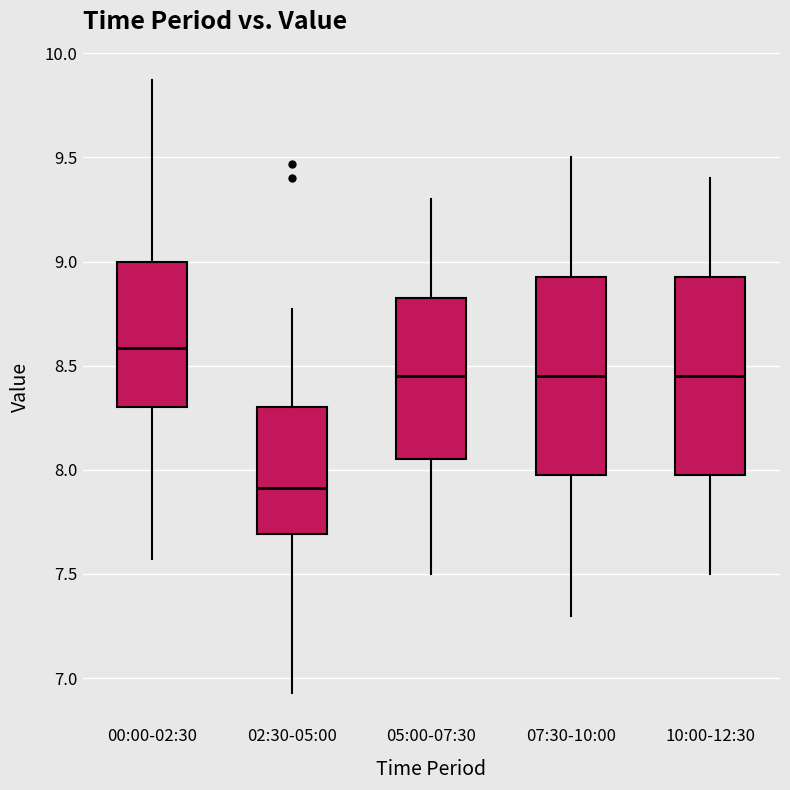

Reading left to right, read every box against the y-axis: the position of its median line, the range the box covers, and the ends of its whiskers. The values are not printed on the chart, so give them approximately, as read against the axis.

00:00-02:30: median 8.60, box 8.30 to 9.00, whiskers 7.55 to 9.85
02:30-05:00: median 7.90, box 7.70 to 8.30, whiskers 6.95 to 8.75
05:00-07:30: median 8.45, box 8.05 to 8.85, whiskers 7.50 to 9.30
07:30-10:00: median 8.45, box 8.00 to 8.95, whiskers 7.30 to 9.50
10:00-12:30: median 8.45, box 8.00 to 8.95, whiskers 7.50 to 9.40